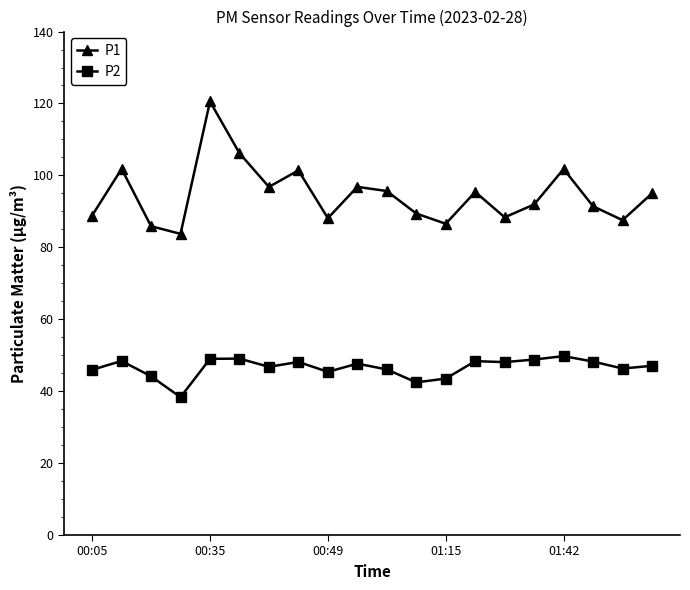

True or false: P2 and P1 cross at least once.

False